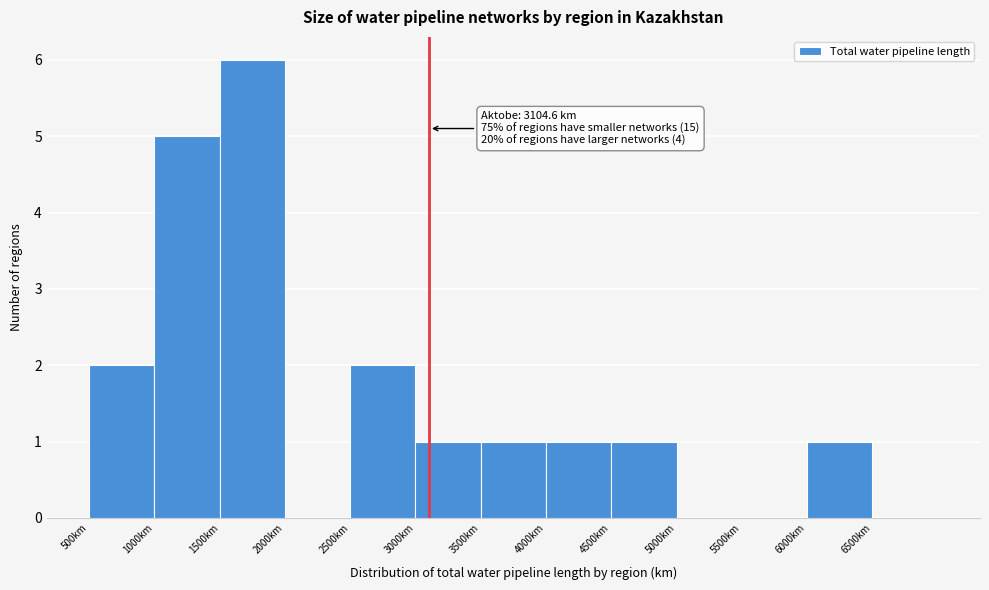

Which range on the x-axis has the tallest bar?

1500 to 2000